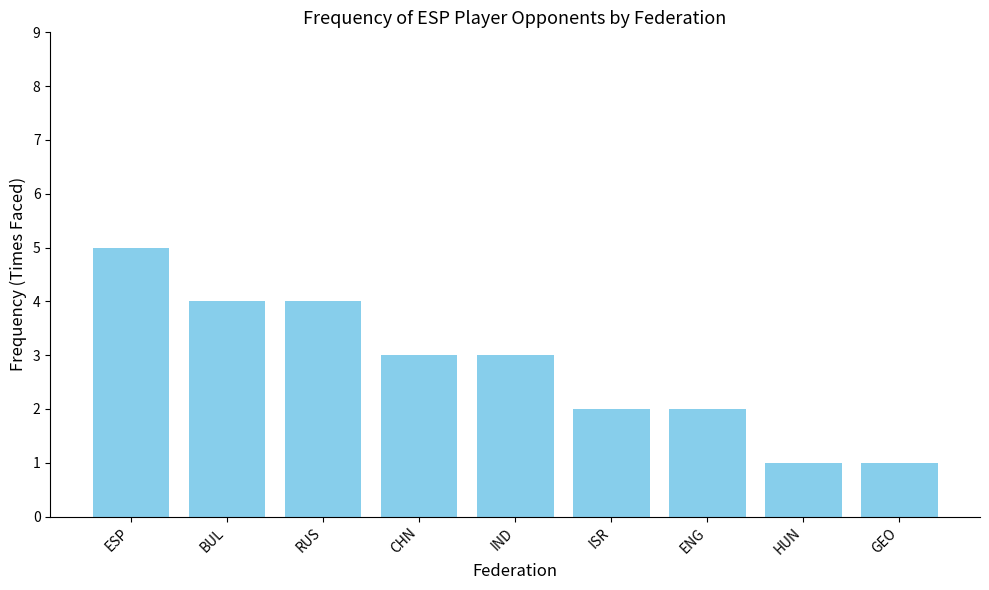

Read the value at ENG.

2